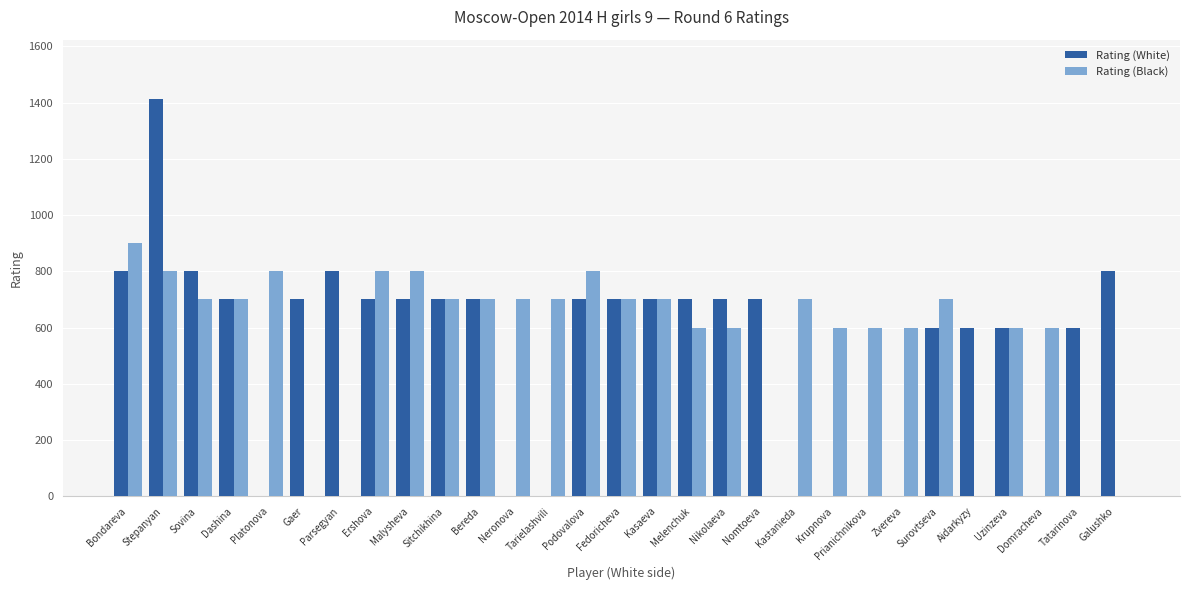

Between Ershova and Krupnova, which series saw the biggest shift?

Rating (White)